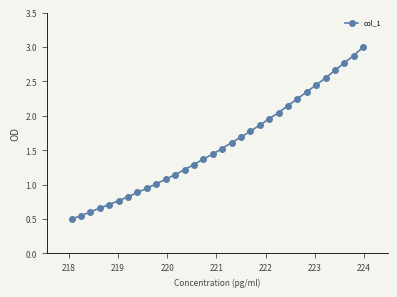

What is the greatest value displayed?

3.0